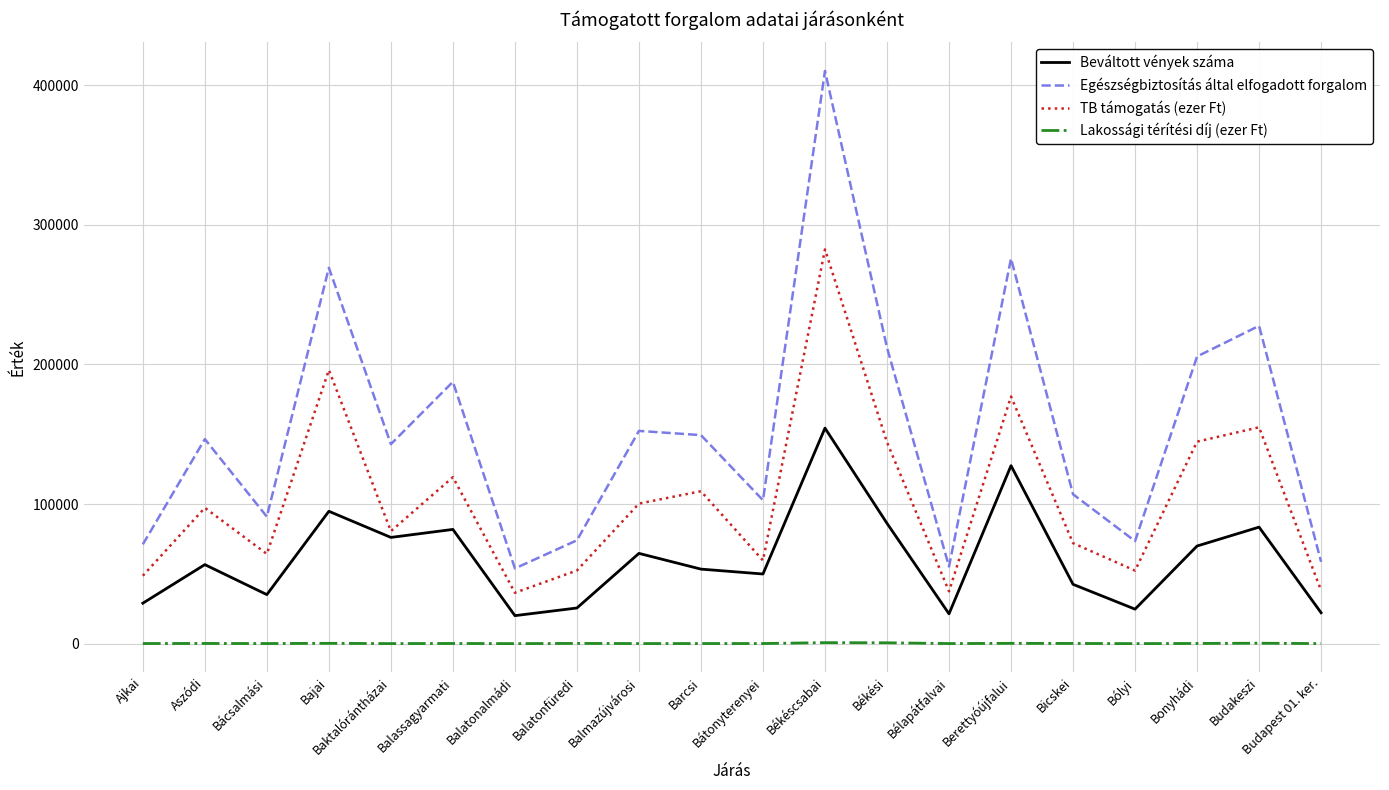

List the series in order of their overall mean, lowest first.

Lakossági térítési díj (ezer Ft), Beváltott vények száma, TB támogatás (ezer Ft), Egészségbiztosítás által elfogadott forgalom